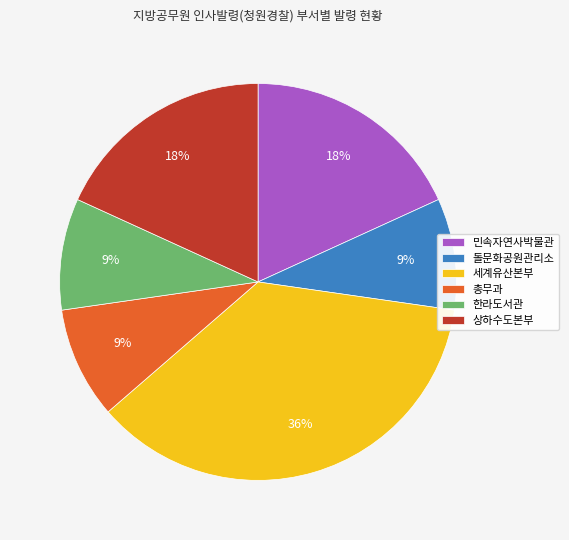

Between 민속자연사박물관 and 돌문화공원관리소, which is larger?

민속자연사박물관